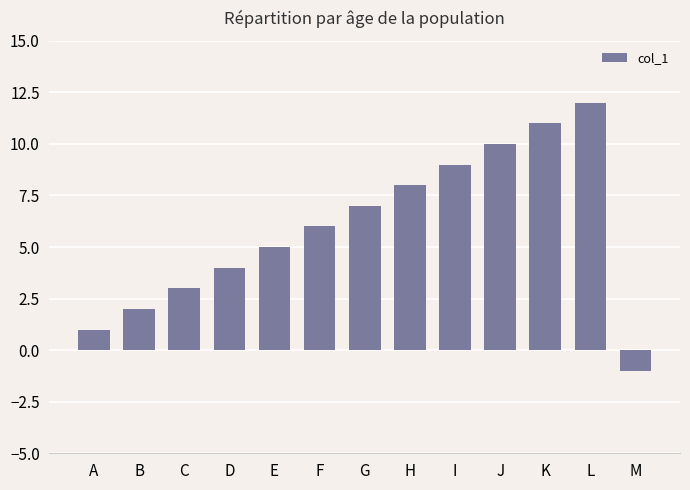

How many negative values are there?

1